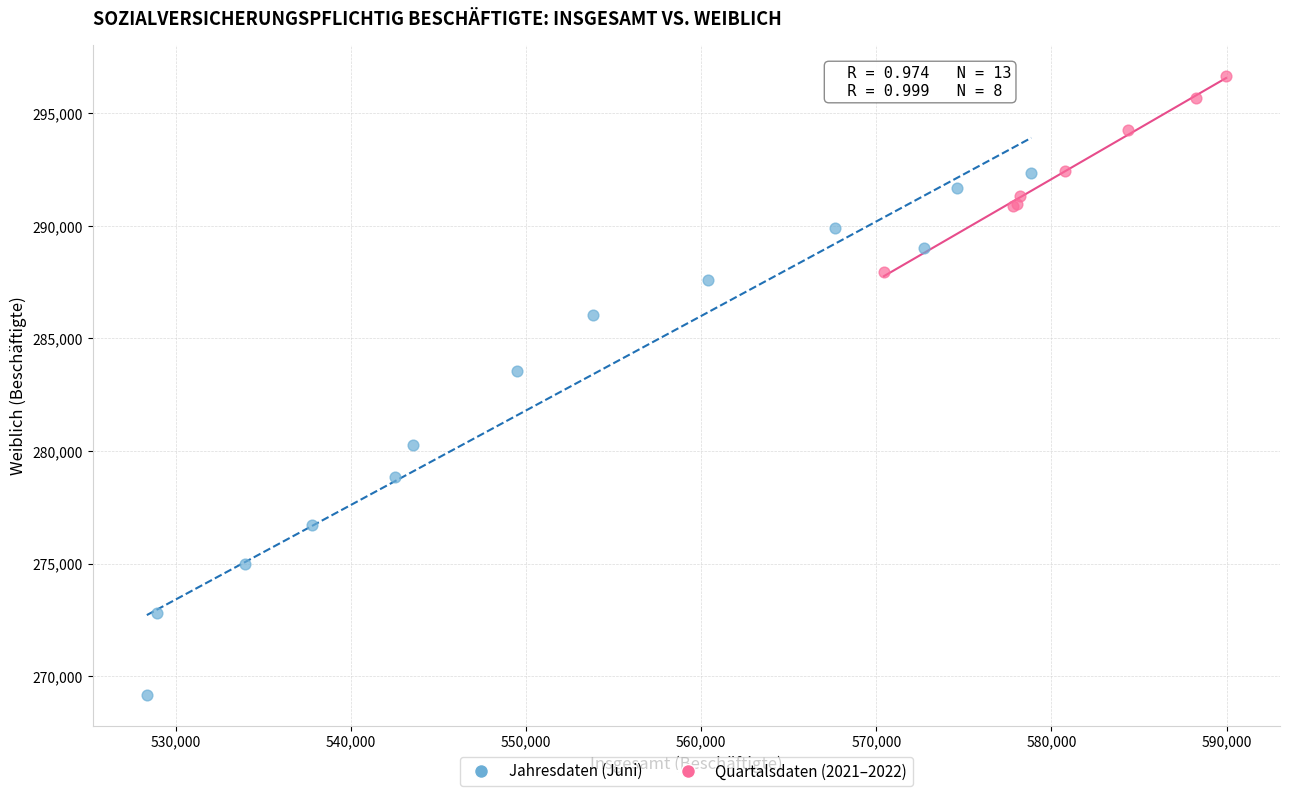

Which series contains the highest Y value?

Quartalsdaten (2021–2022)